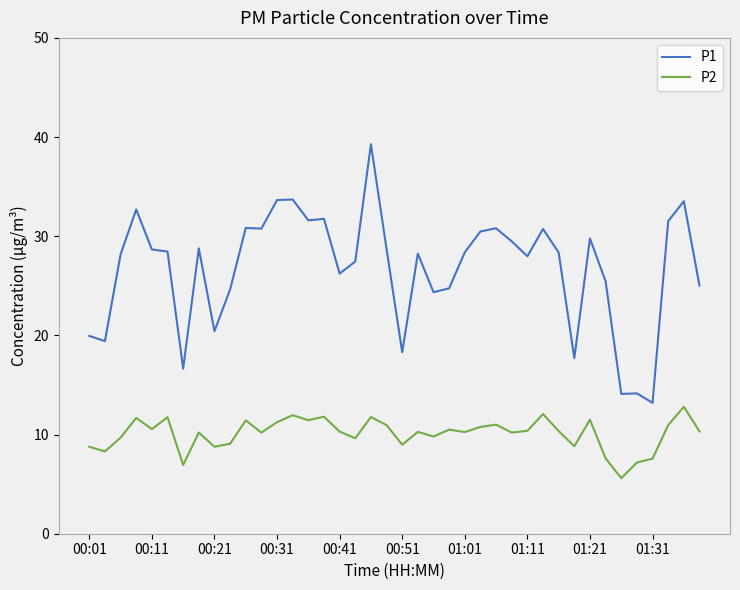

Which series has the largest range (max minus min)?

P1